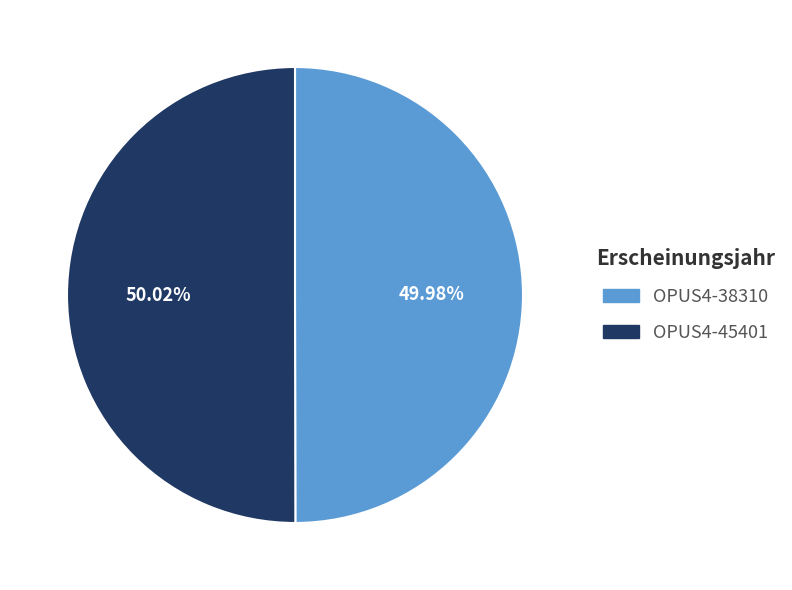

What is the ratio of the value at OPUS4-45401 to the value at OPUS4-38310?

1.0